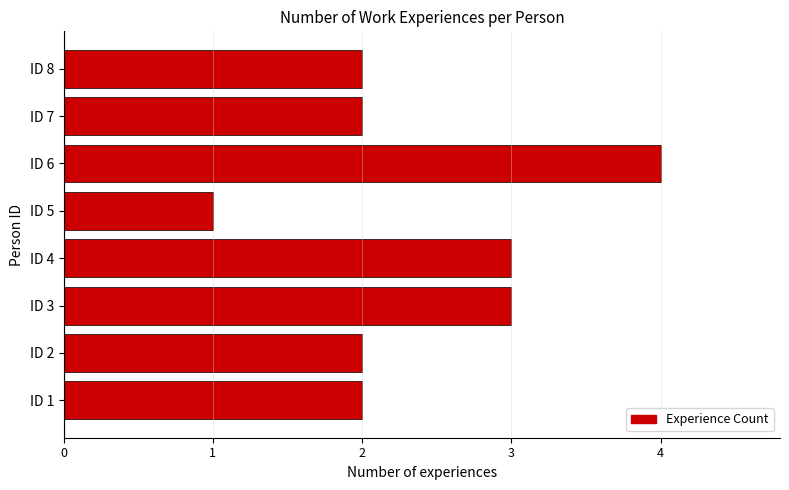

What is the smallest value displayed?

1